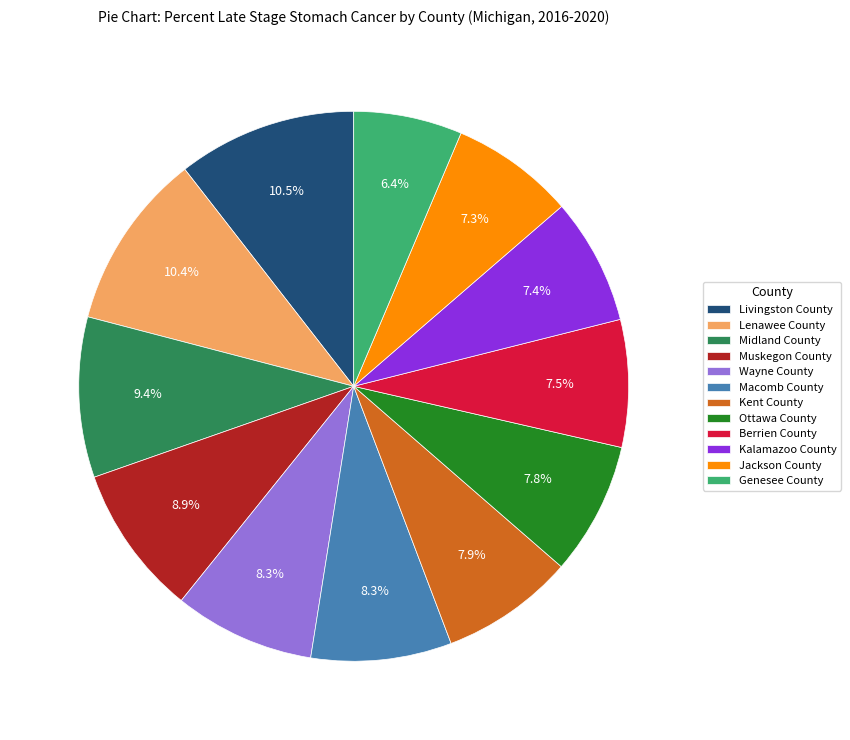

The Wayne County slice represents 1% of the pie. True or false?

False